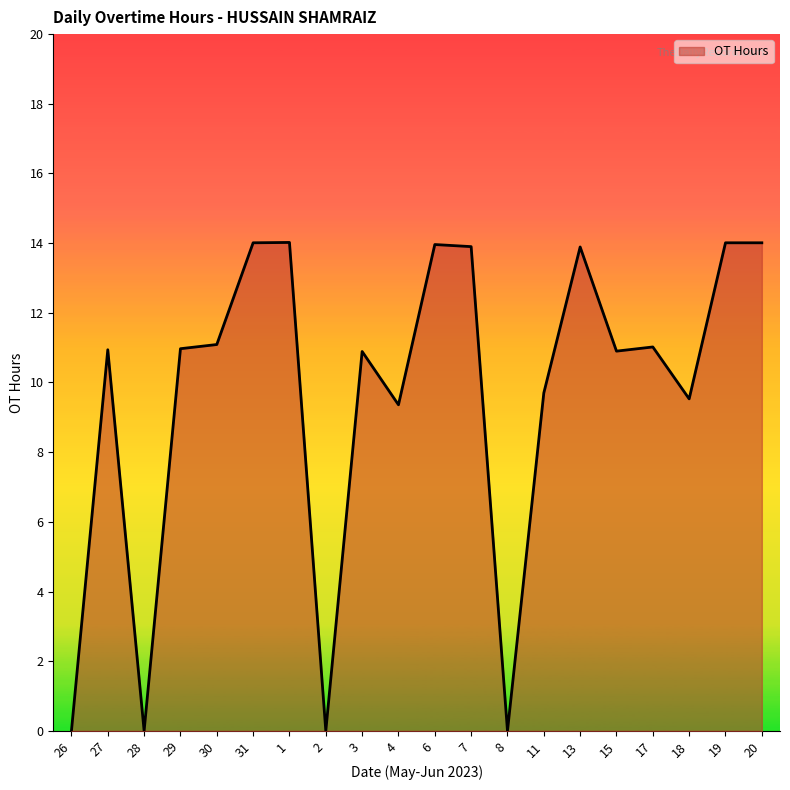

What is the approximate value at 4?

9.4